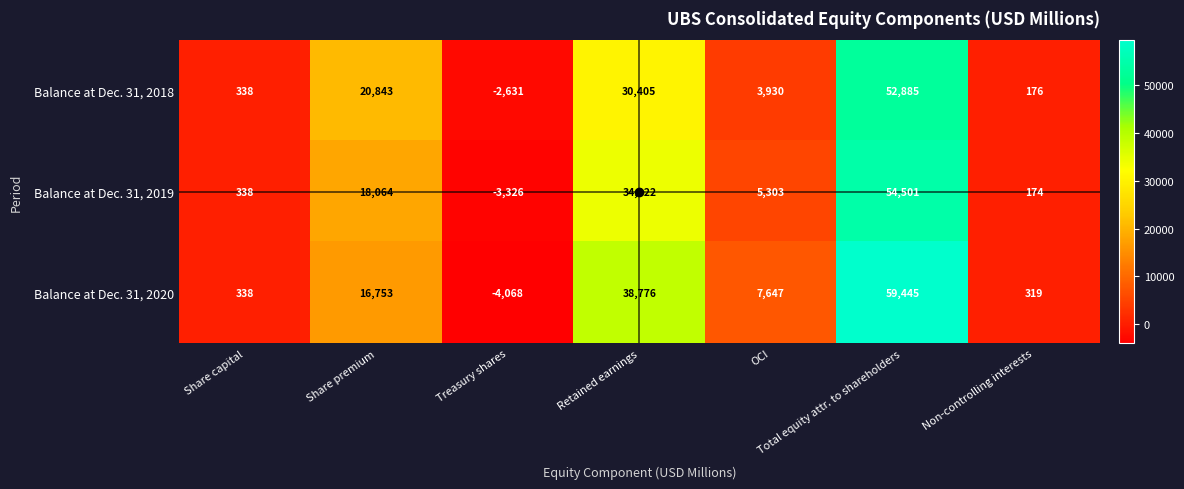

List the series in order of their overall mean, lowest first.

Balance at Dec. 31, 2018, Balance at Dec. 31, 2019, Balance at Dec. 31, 2020